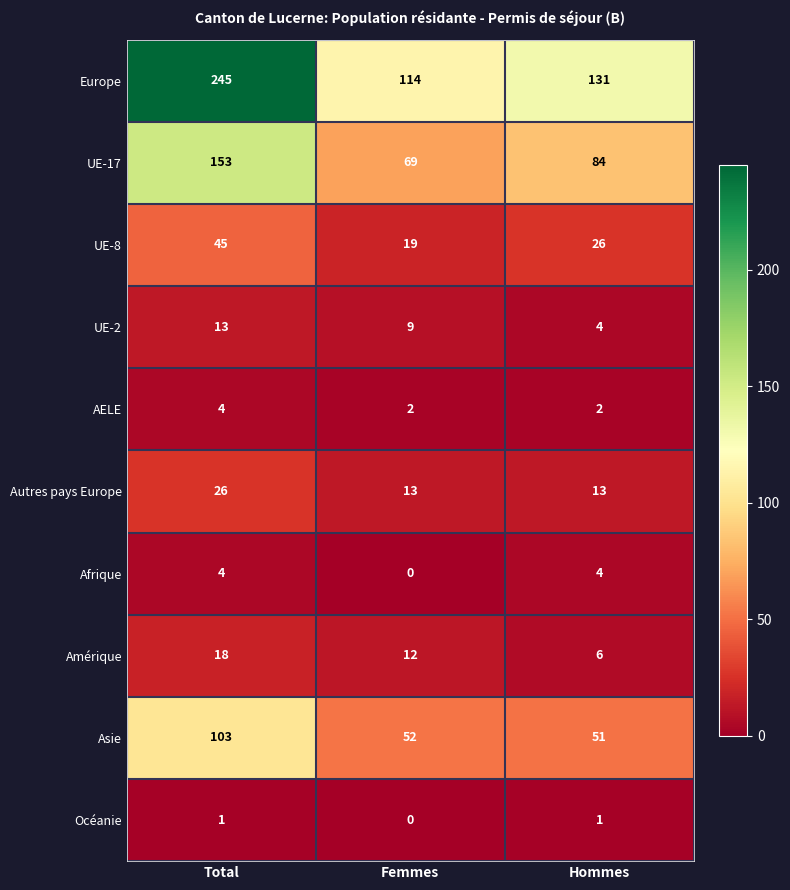

What is the difference between the highest and lowest values at Total?

244